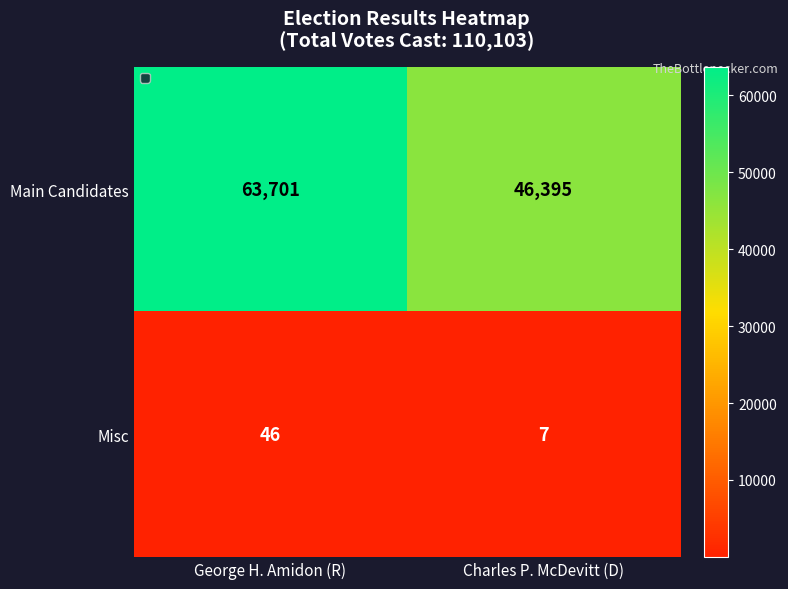

What is the difference between the maximum and minimum values in the Main Candidates series?

17306